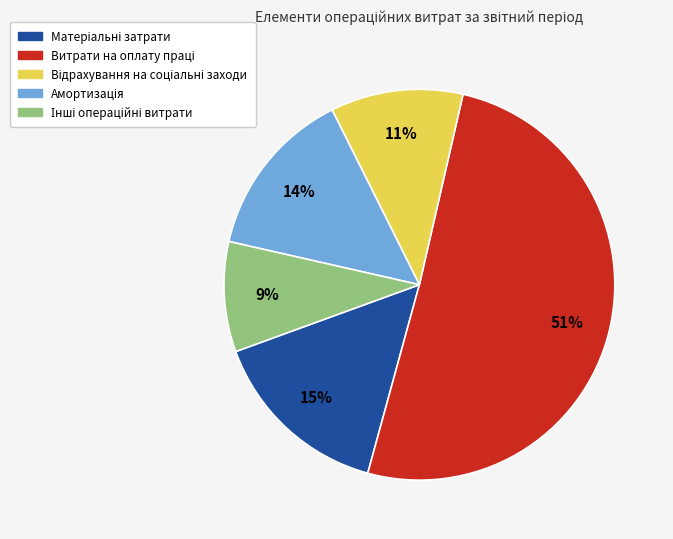

To the nearest percent, what is the difference between the largest and smallest slice percentages?

42%